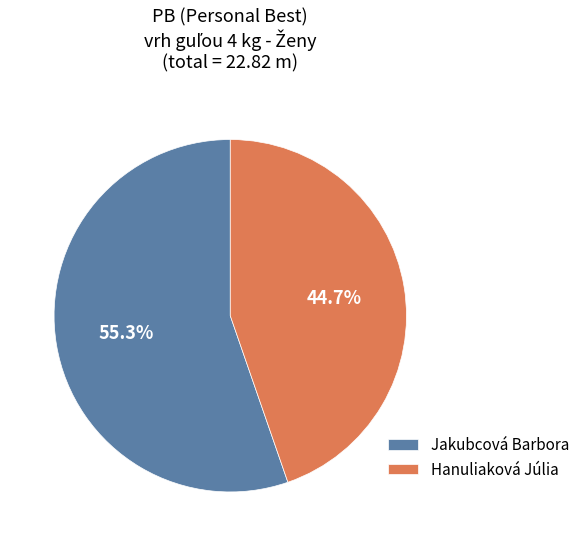

How many slices are in this pie chart?

2